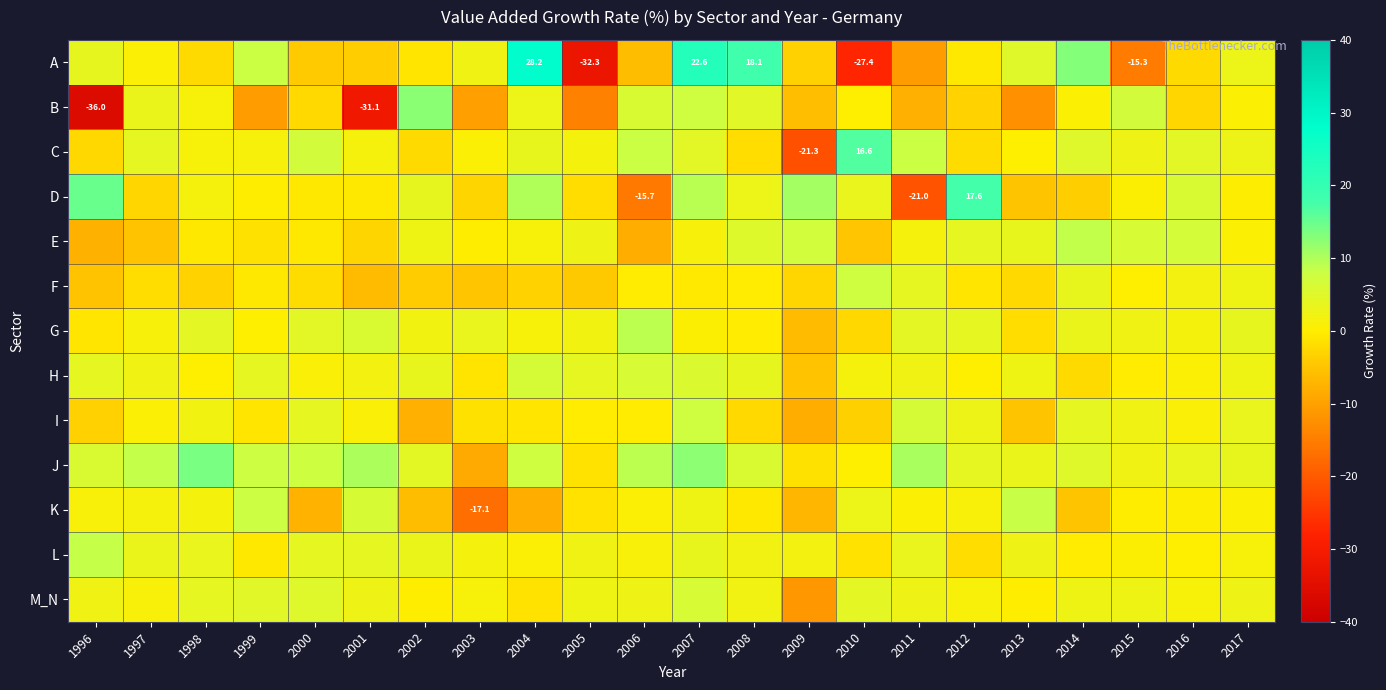

Rank the categories by G value from lowest to highest.

2009, 2010, 2013, 1996, 2008, 1999, 2007, 2004, 1997, 2016, 2002, 2005, 2015, 2014, 2003, 2017, 2012, 1998, 2011, 2000, 2001, 2006